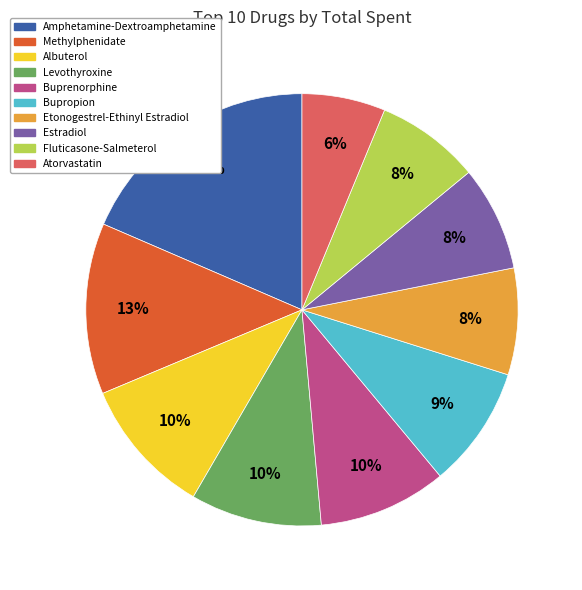

Approximately how many times larger is the value at Levothyroxine compared to Methylphenidate?

0.8